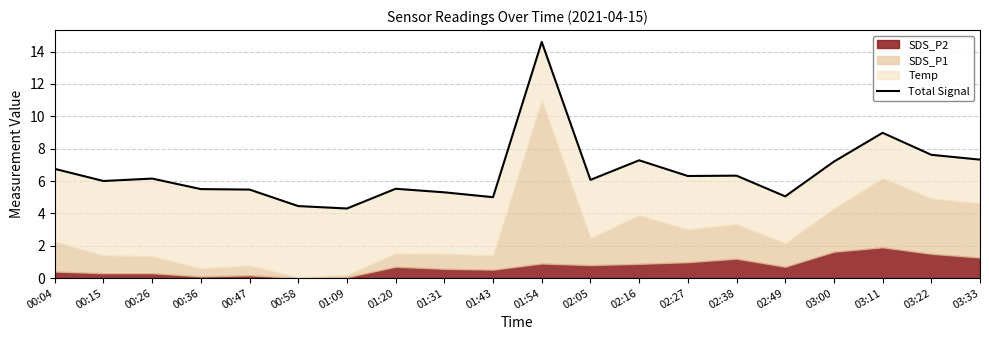

Reading left to right, what are all the values shown in this chart?

00:04=6.8	00:15=6.0	00:26=6.2	00:36=5.5	00:47=5.5	00:58=4.5	01:09=4.3	01:20=5.5	01:31=5.3	01:43=5.0	01:54=14.6	02:05=6.1	02:16=7.3	02:27=6.3	02:38=6.3	02:49=5.0	03:00=7.2	03:11=9.0	03:22=7.6	03:33=7.3